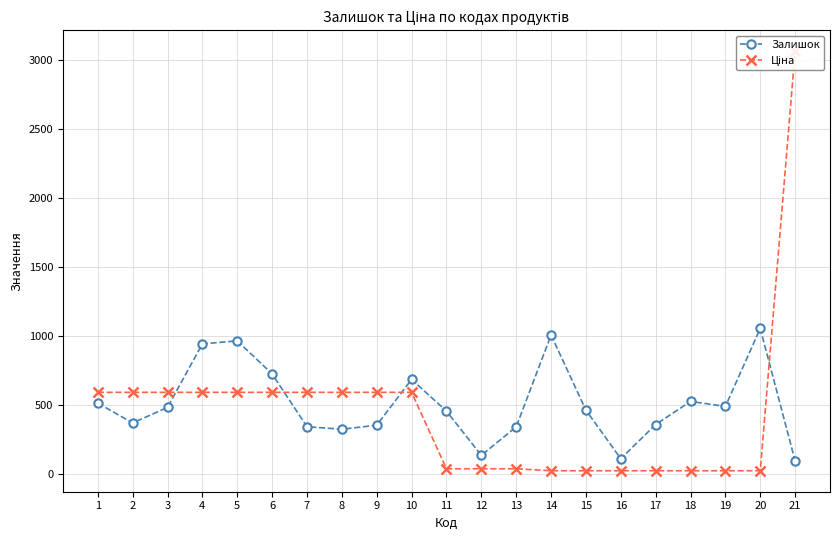

At which category does the chart reach its minimum across all series?

14